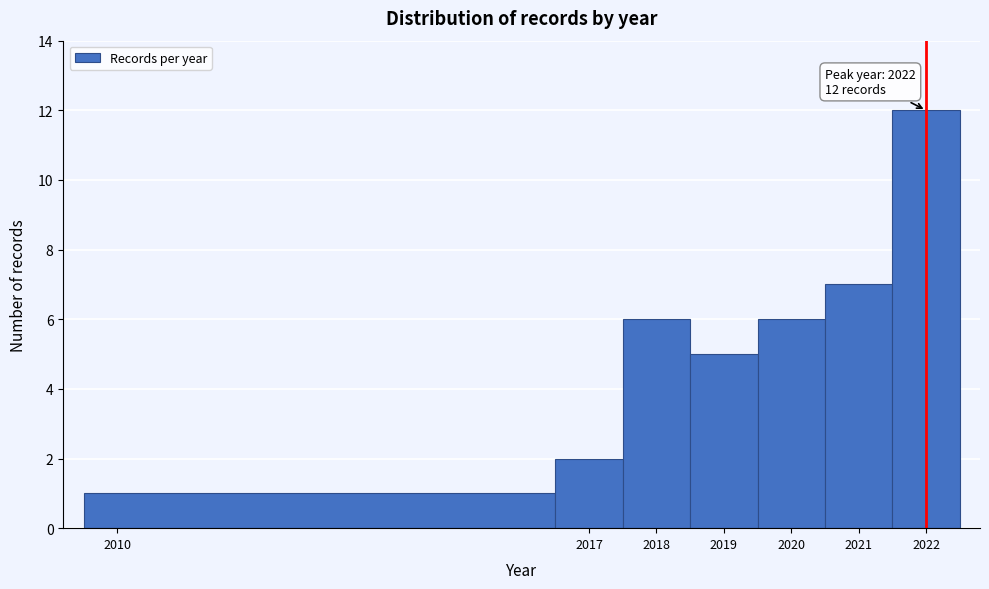

Which range on the x-axis has the tallest bar?

2021.5 to 2022.5